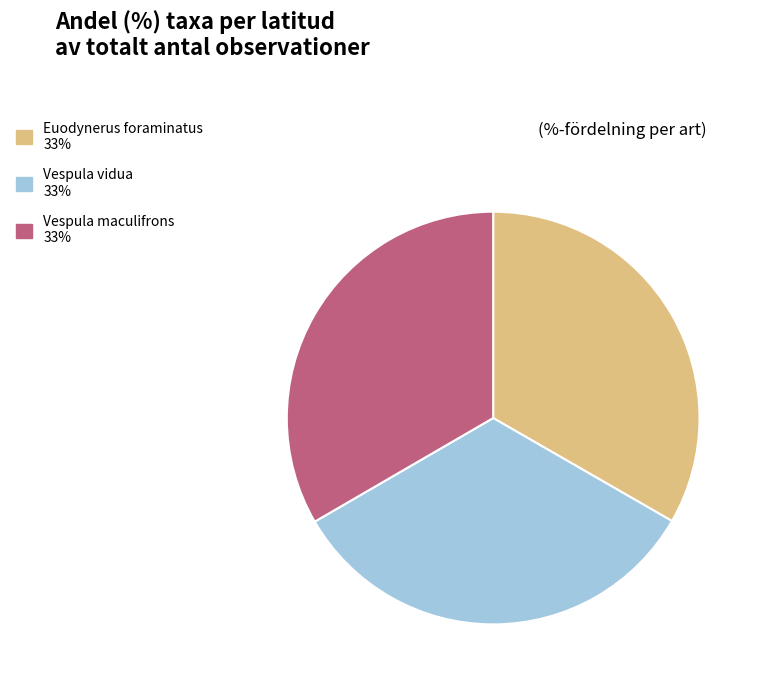

What is the ratio of the value at Vespula vidua to the value at Vespula maculifrons?

1.0